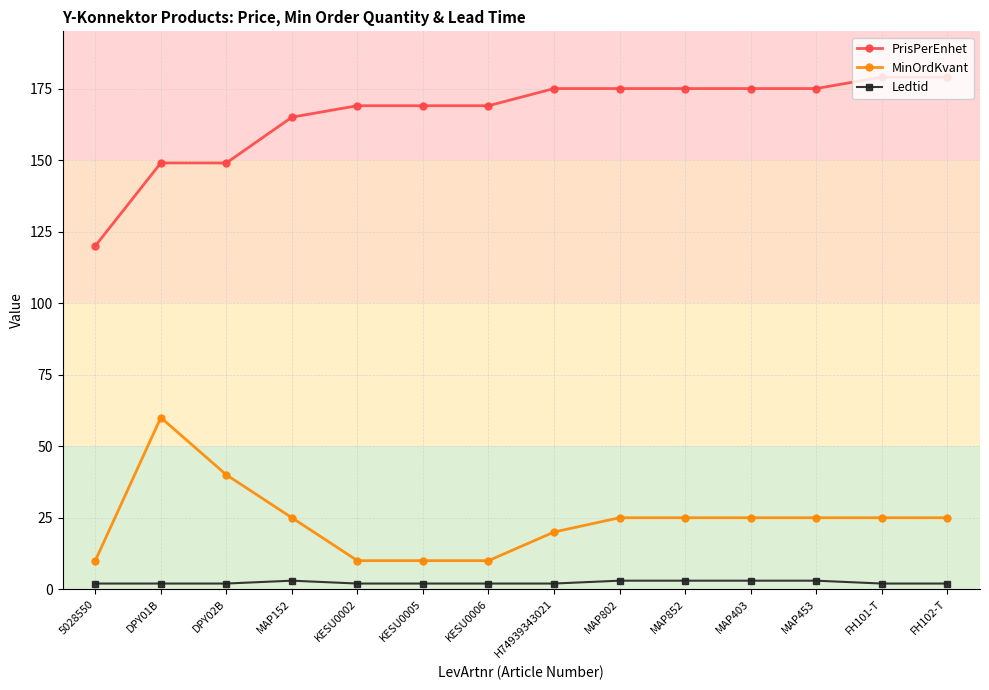

What is the label of the 2nd point from the left?

DPY01B